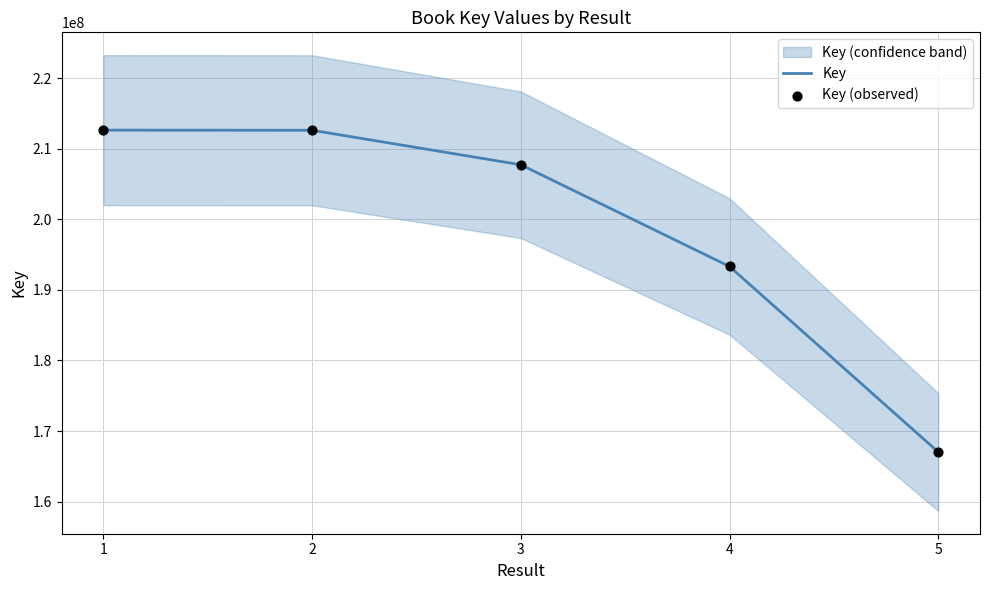

What is the lowest value of the Key series?

167023968